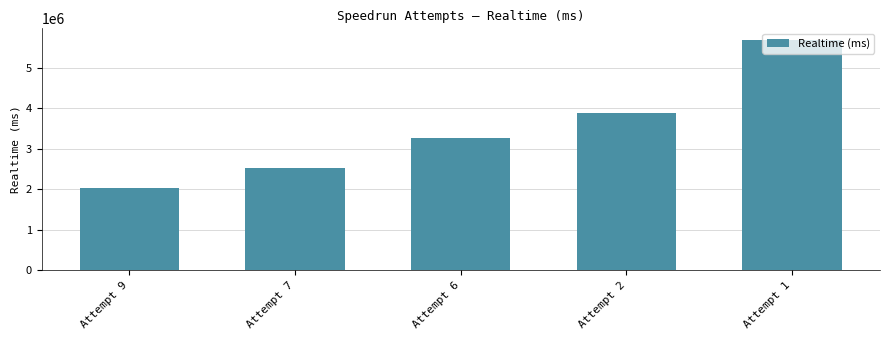

What is the change in value from Attempt 7 to Attempt 2?

+1355683